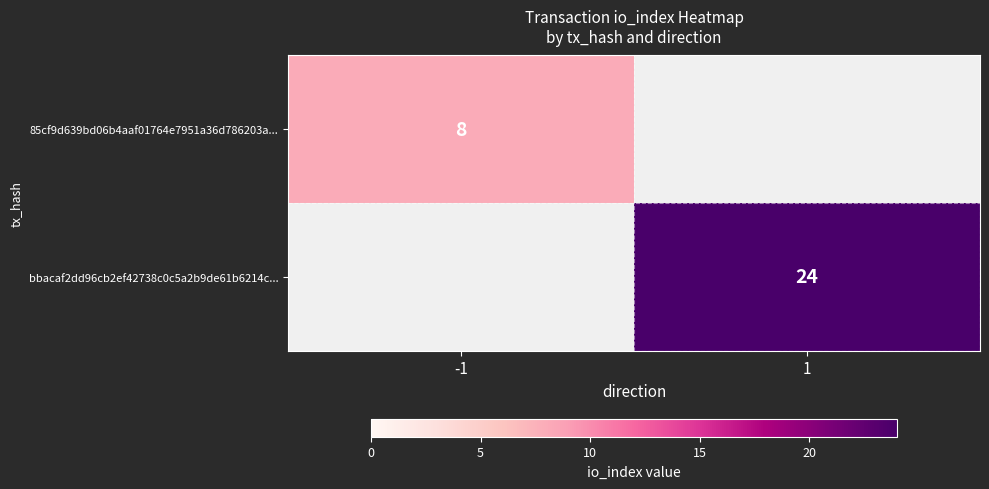

The bbacaf2dd96cb2ef42738c0c5a2b9de61b6214c... series shows 13 at 1. True or false?

False